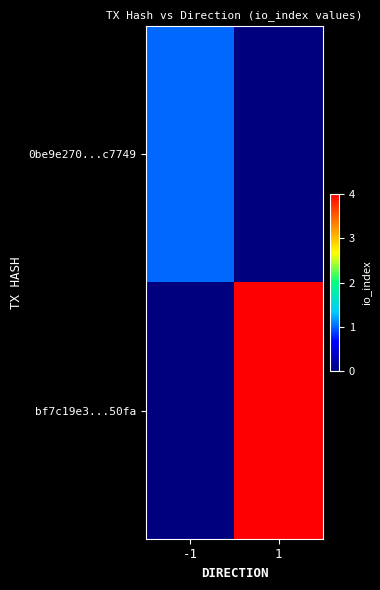

What is the difference between the highest and lowest values at -1?

1